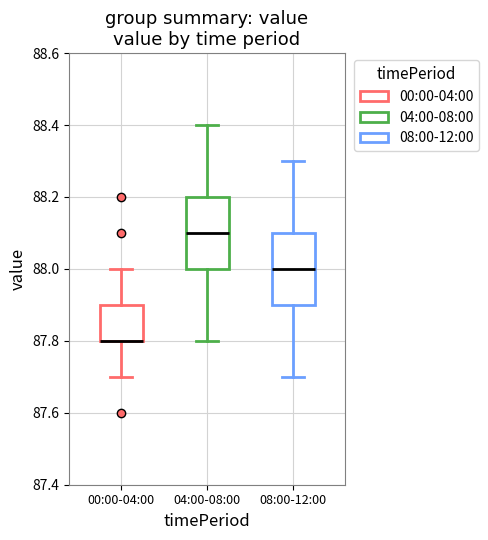

Reading left to right, read every box against the y-axis: the position of its median line, the range the box covers, and the ends of its whiskers. The values are not printed on the chart, so give them approximately, as read against the axis.

00:00-04:00: median 87.8 (drawn on the box's lower edge), box 87.8 to 87.9, whiskers 87.7 to 88.0
04:00-08:00: median 88.1, box 88.0 to 88.2, whiskers 87.8 to 88.4
08:00-12:00: median 88.0, box 87.9 to 88.1, whiskers 87.7 to 88.3